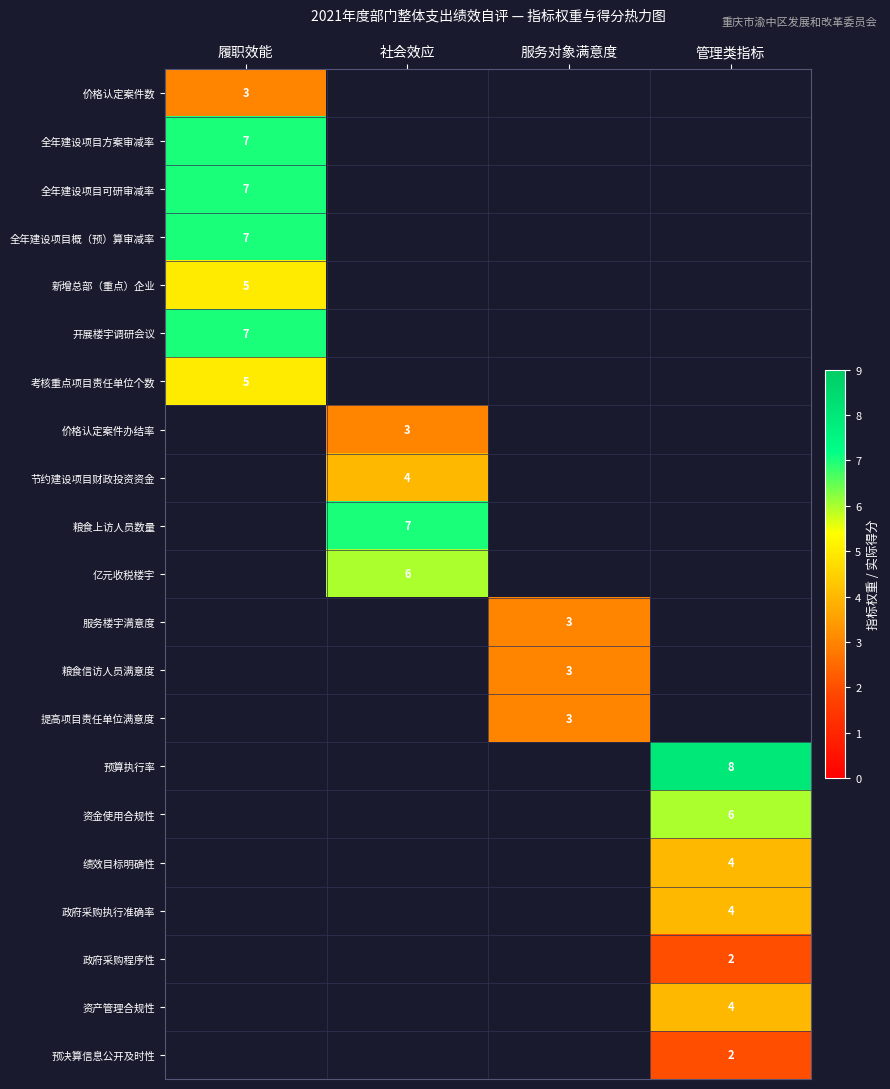

How many data points does each series have?

4